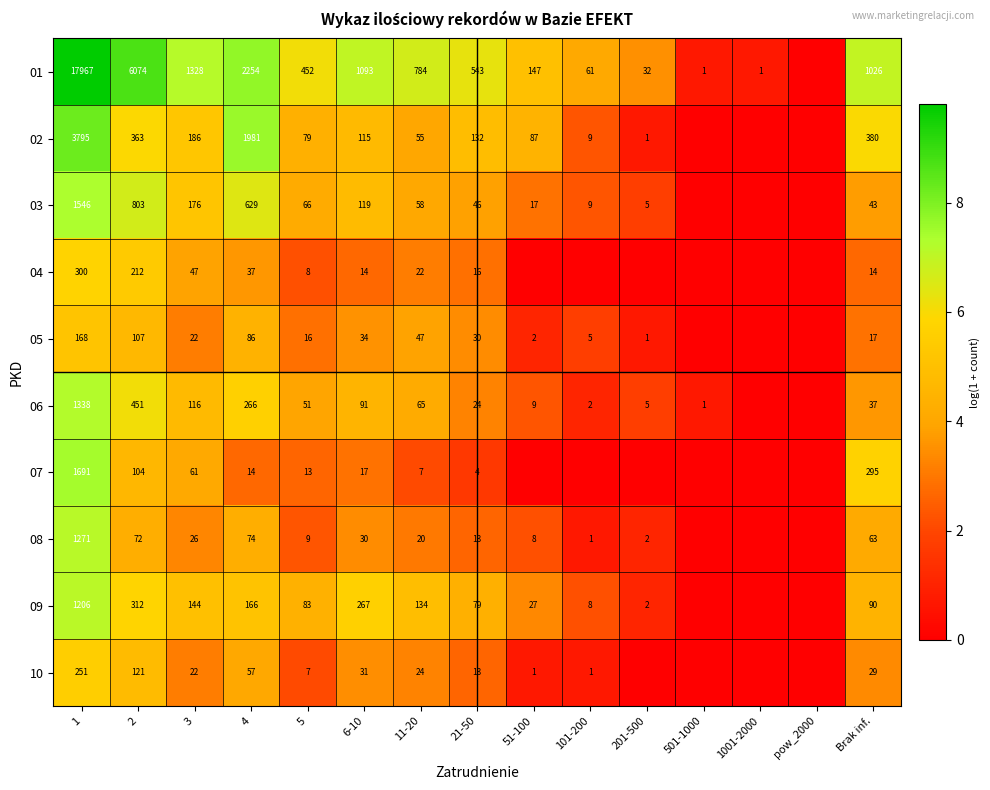

Which category has the lowest value across all series?

pow_2000